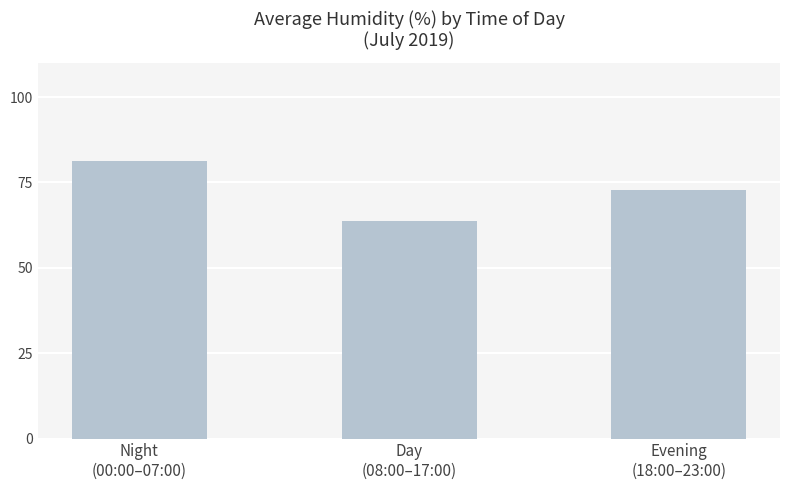

Which category has the lowest value across all series?

Day
(08:00–17:00)